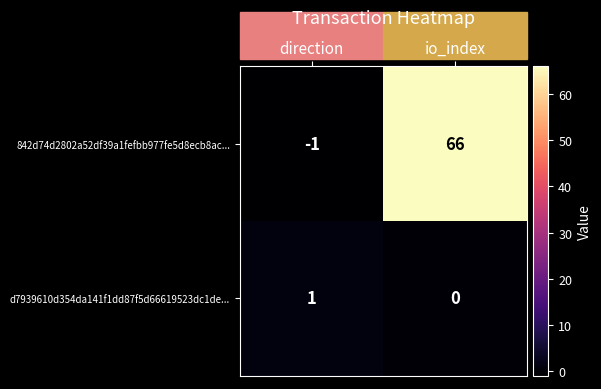

What is the minimum value shown in the chart?

-1